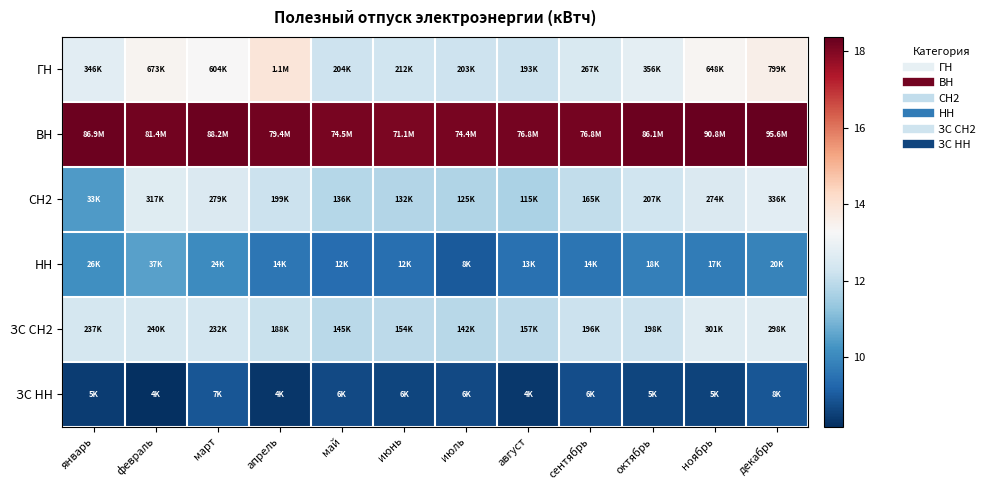

What is the minimum value shown in the chart?

8.2